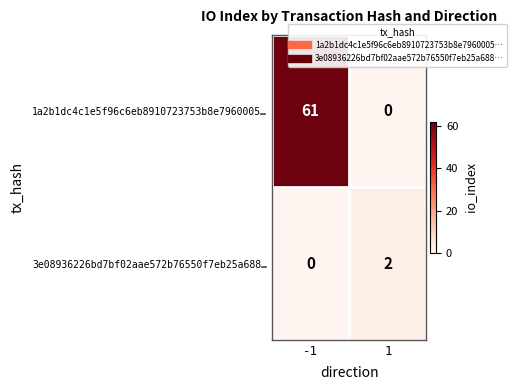

Is it true that 1a2b1dc4c1e5f96c6eb8910723753b8e7960005… equals 88 at -1?

False